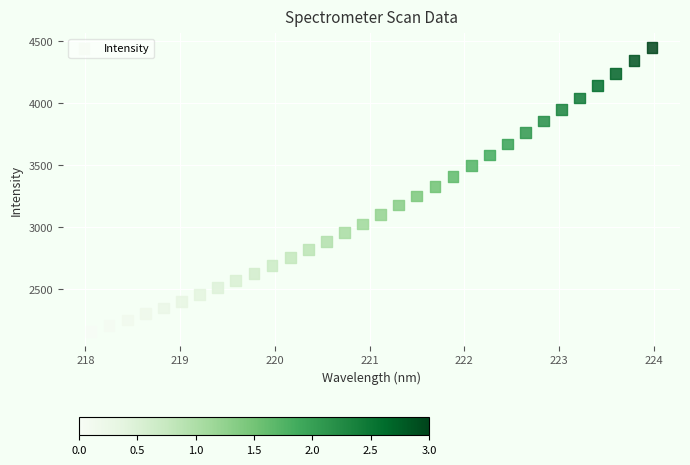

What Y value in the scatter plot is closest to 3301?

3326.2